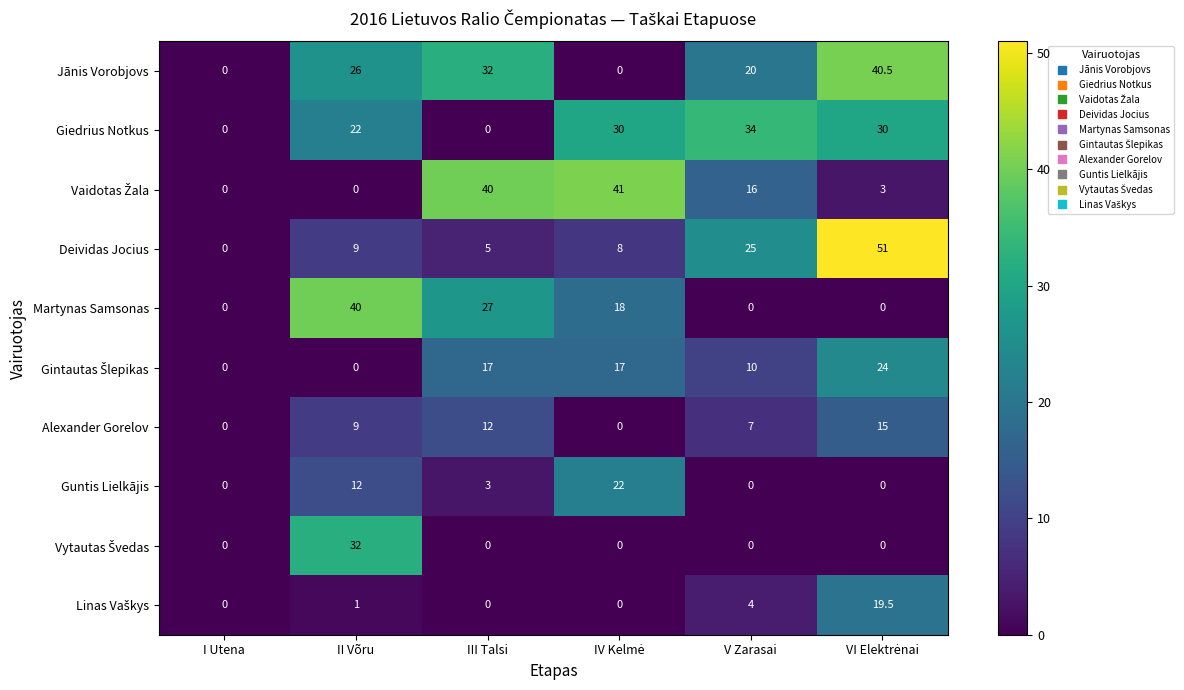

True or false: Alexander Gorelov has a value of -7.0 at I Utena.

False